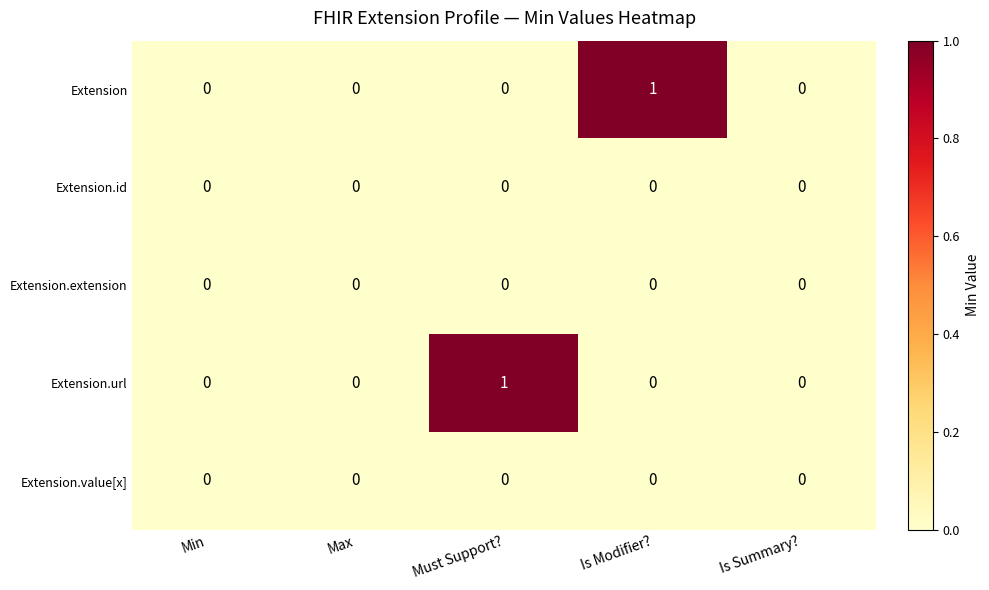

What is the maximum value shown in the chart?

1